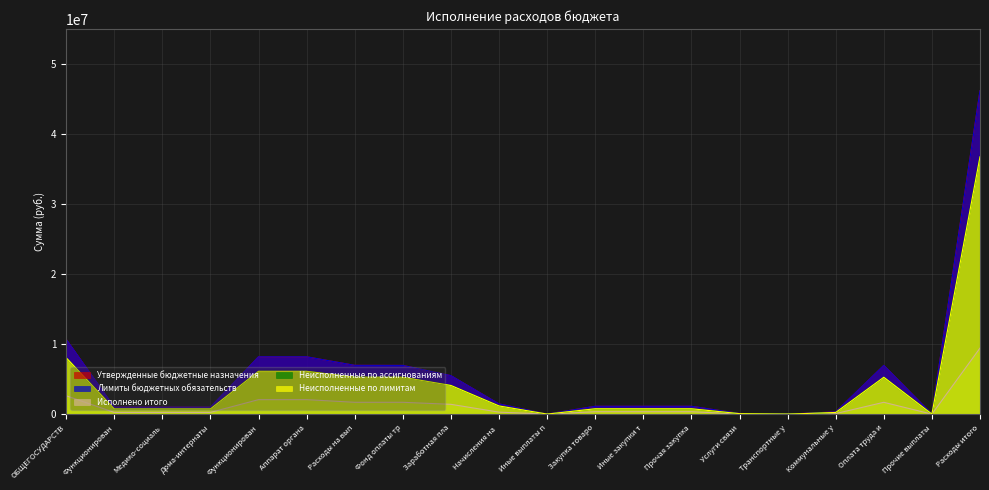

What is the total value across all series at Фонд оплаты тр?

26151825.6